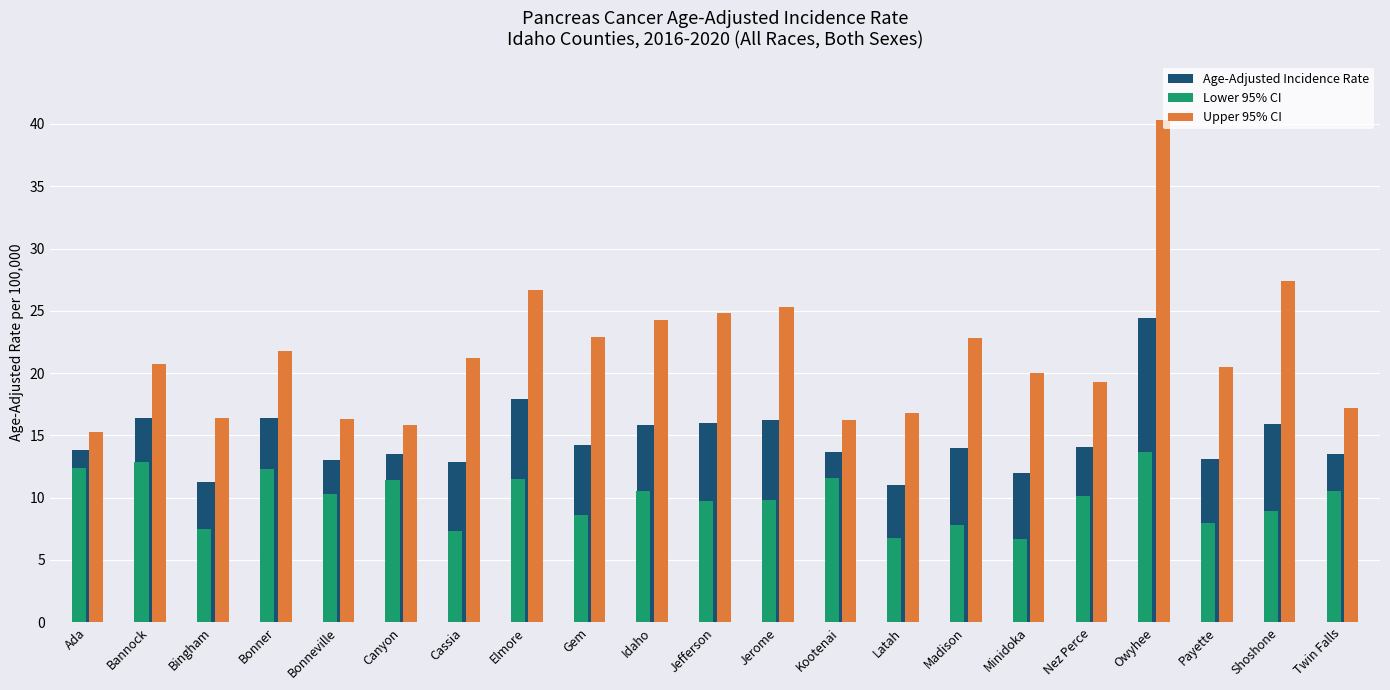

True or false: Upper 95% CI has a value of 27.7 at Twin Falls.

False